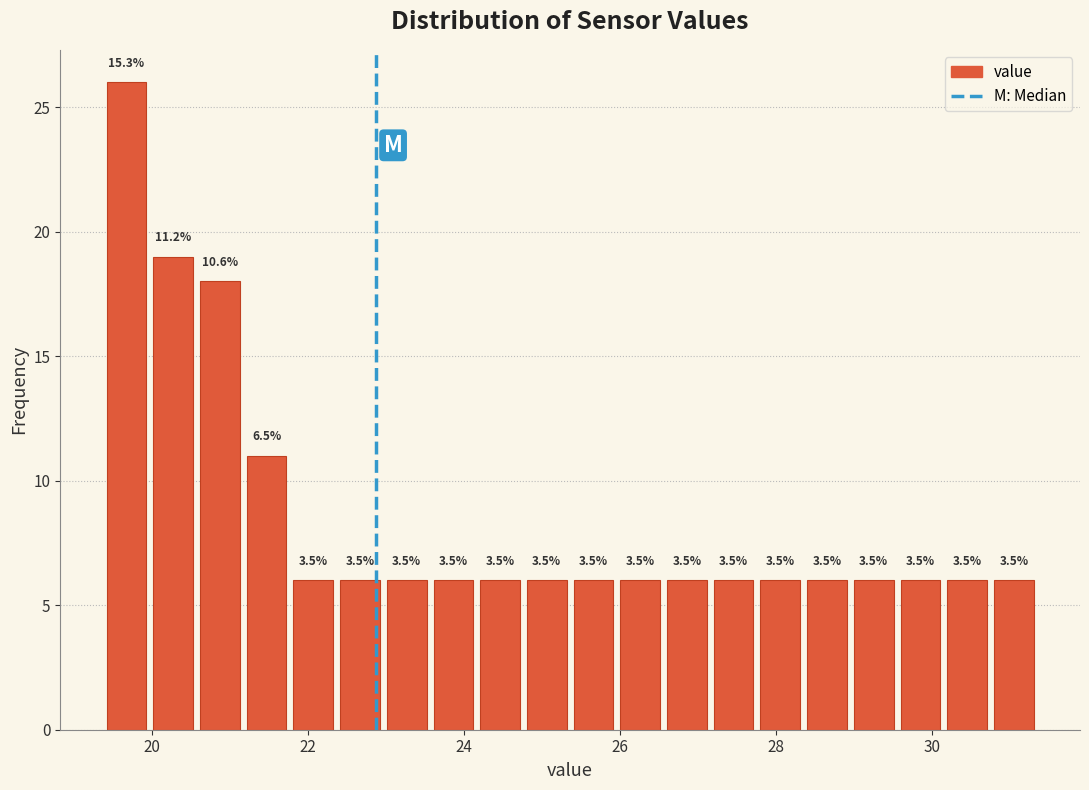

Read against the x-axis, roughly where is the centre of the tallest bar?

19.6